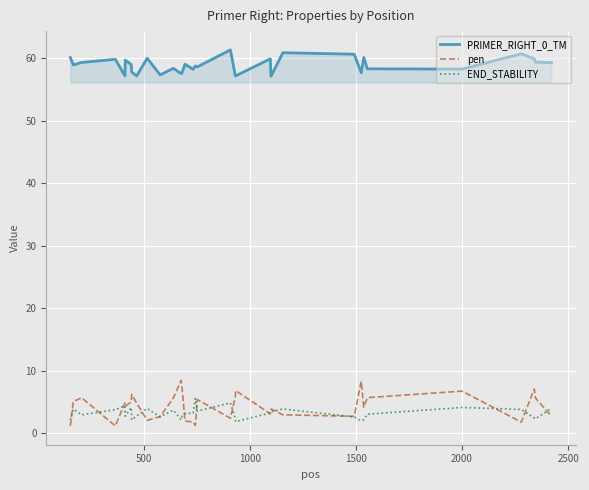

Which series has the largest range (max minus min)?

pen